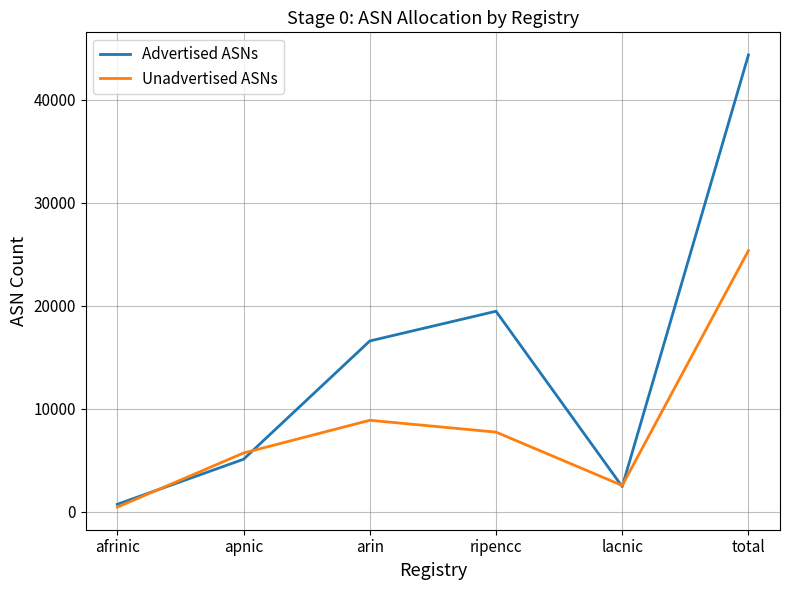

Reading left to right, list all the values displayed in this chart.

Advertised ASNs: 736	5108	16593	19480	2452	44369
Unadvertised ASNs: 460	5713	8892	7744	2561	25370